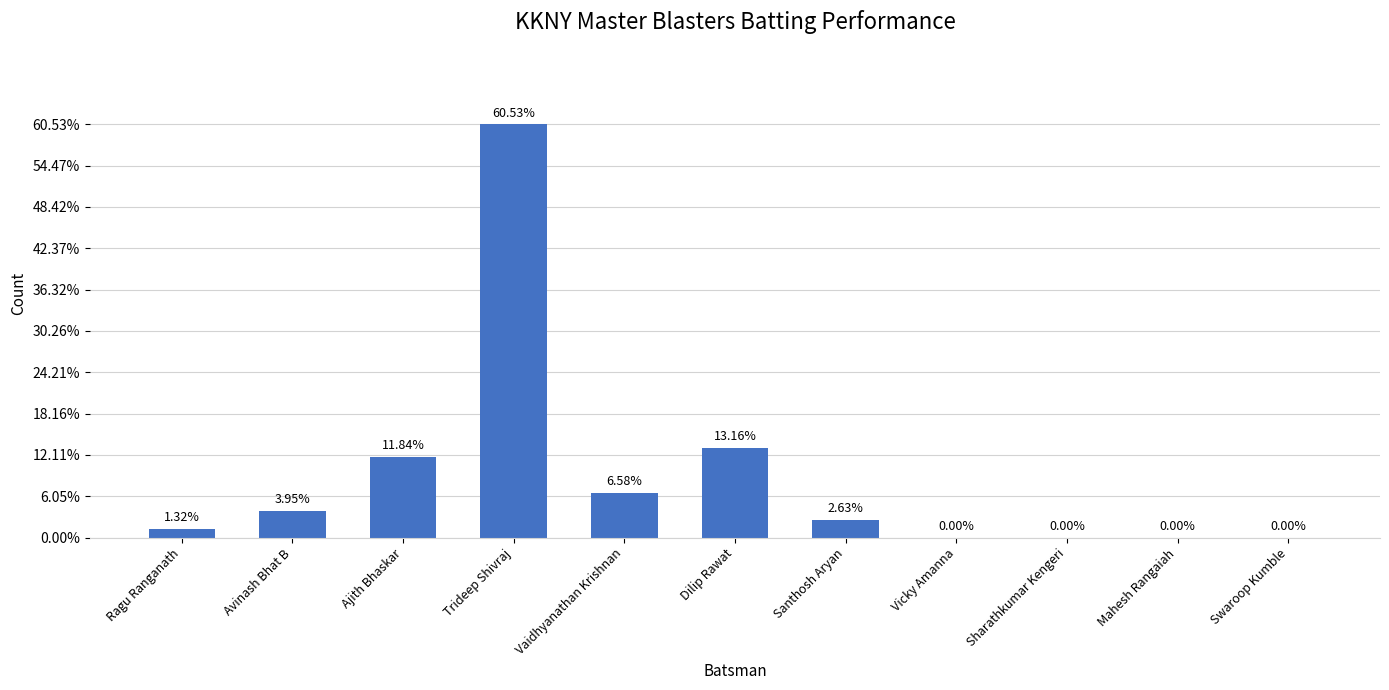

Read the value at Dilip Rawat, to the nearest 10.

10